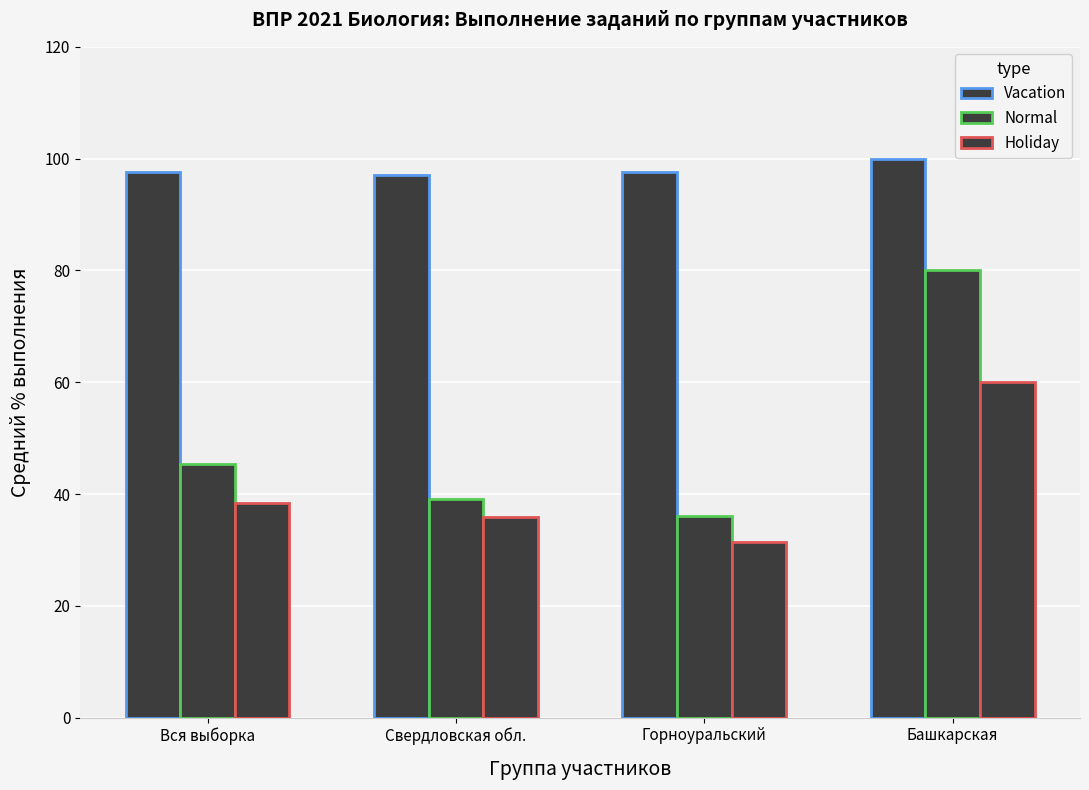

How many values in the Holiday series exceed 38?

2